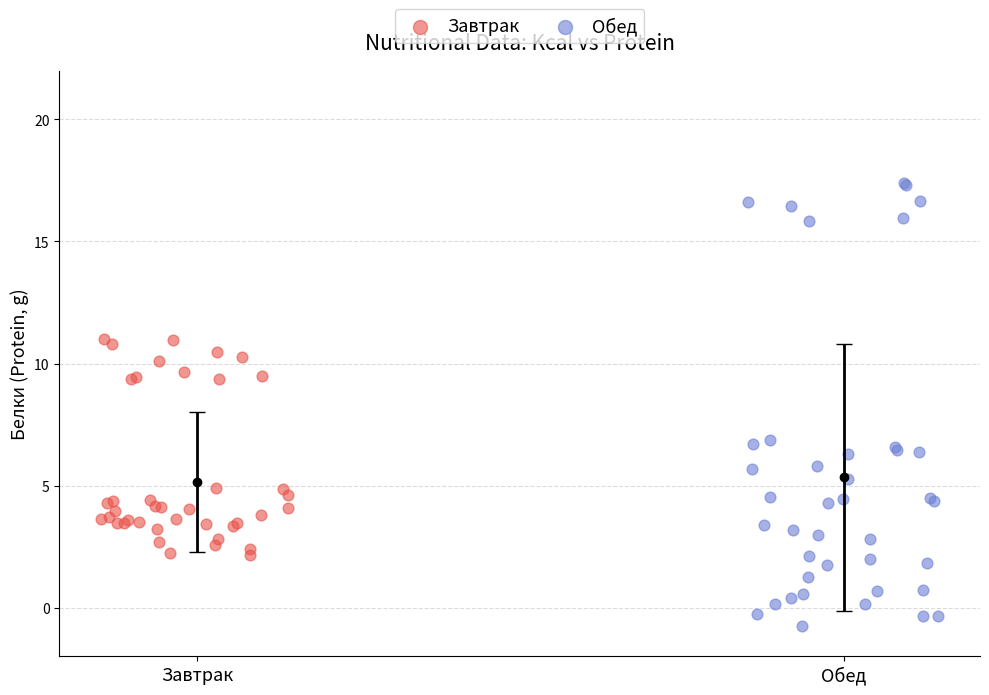

Which series reaches the minimum Y coordinate?

Обед